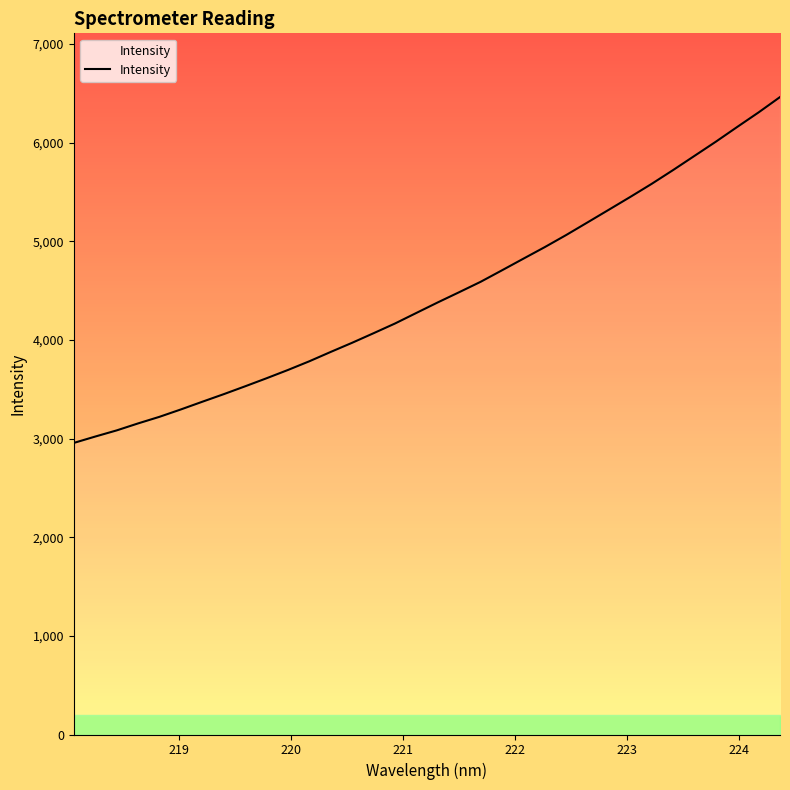

What is the maximum value shown in the chart?

6462.9